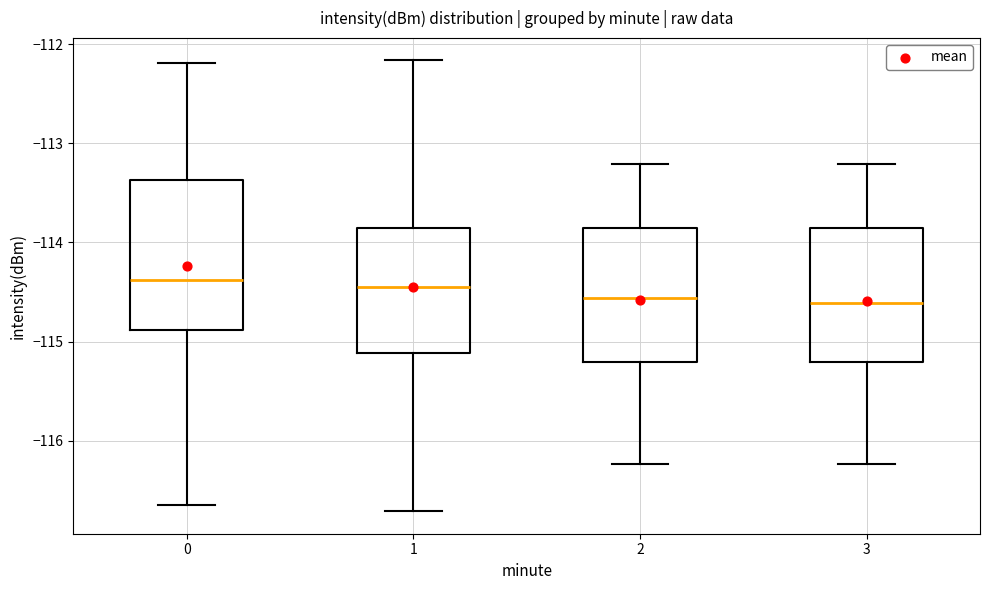

Where is the lower edge of the box at x = 0 on the y-axis? The values are not printed on the chart, so give them approximately, as read against the axis.

-114.9